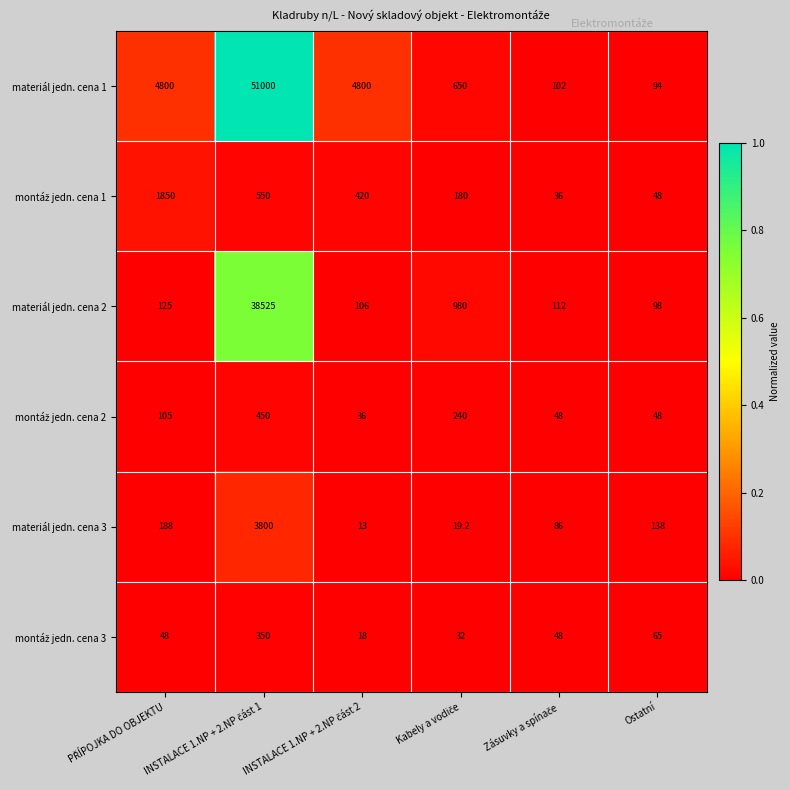

What is the total value across all series at Ostatní?

491.0